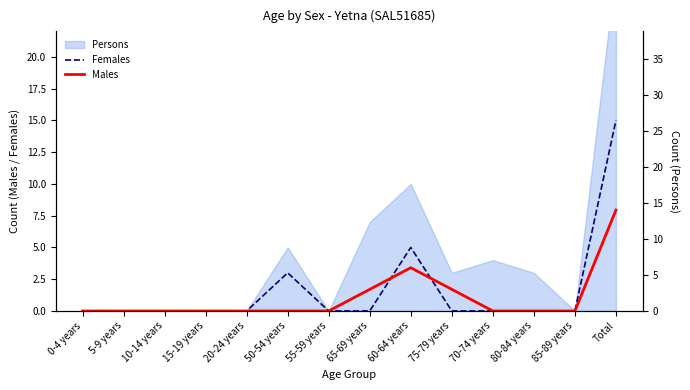

What is the difference between the maximum and second lowest values in the Females series?

15